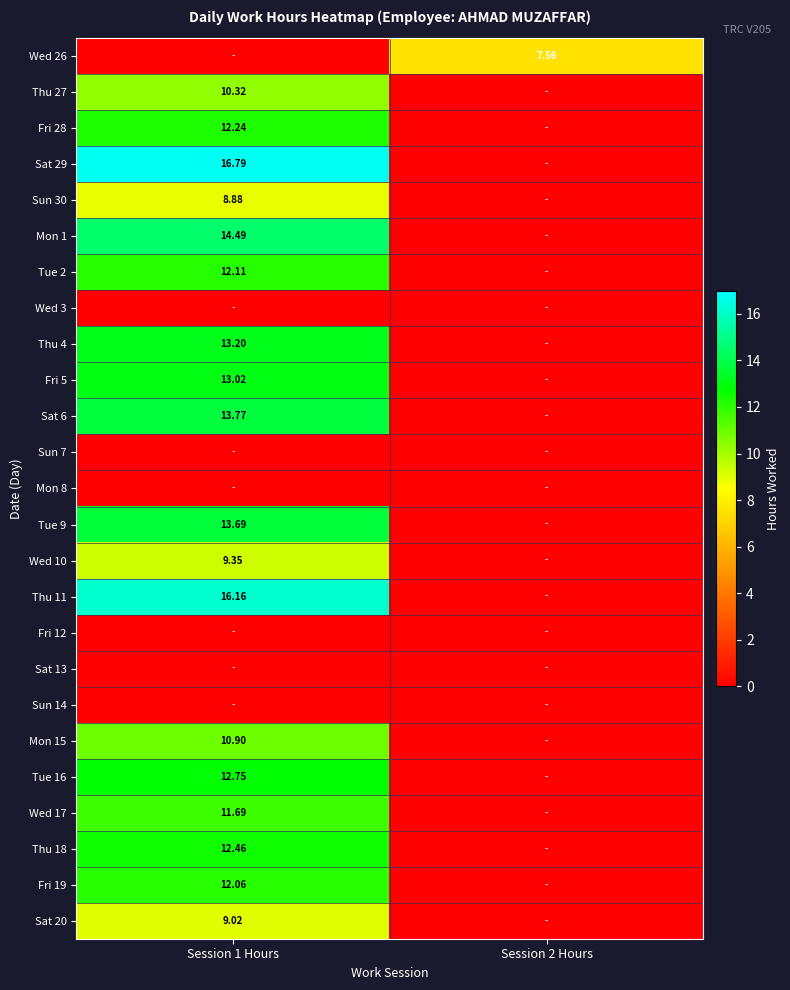

Is the value of Thu 18 at Session 1 Hours greater than the value of Thu 27 at Session 1 Hours?

Yes